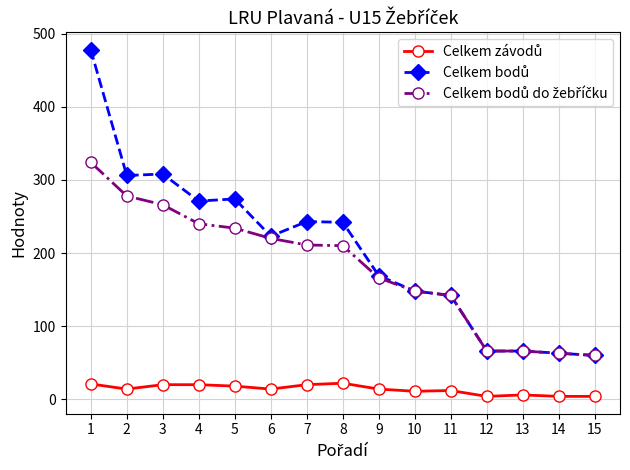

Count the number of categories in the chart.

15